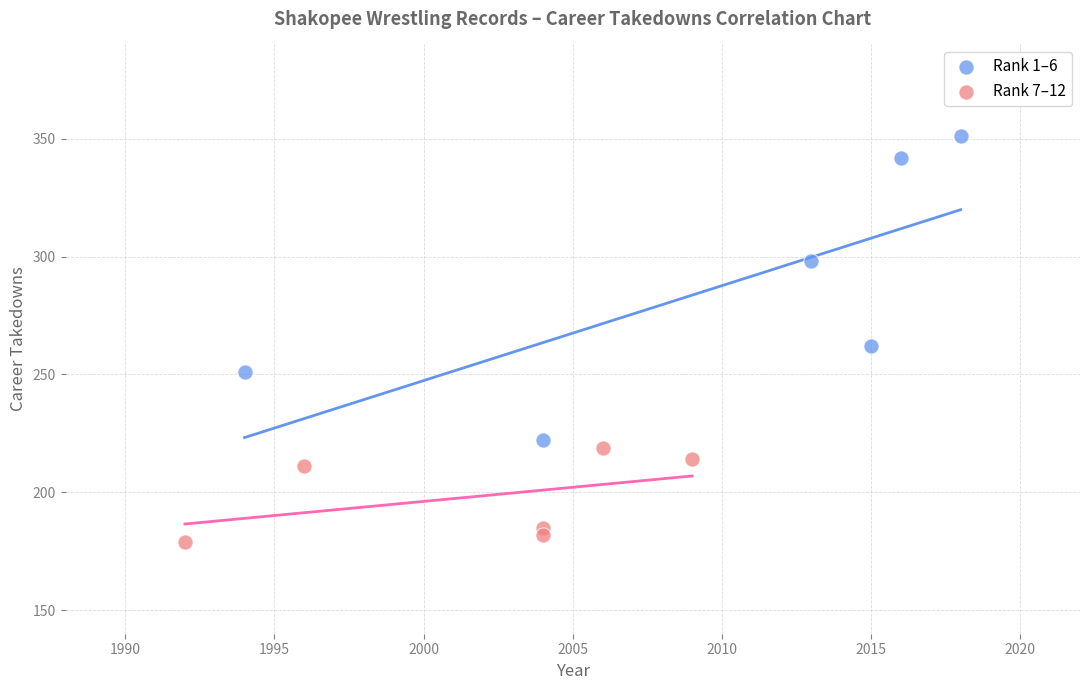

Which series reaches the maximum Y coordinate?

Rank 1–6